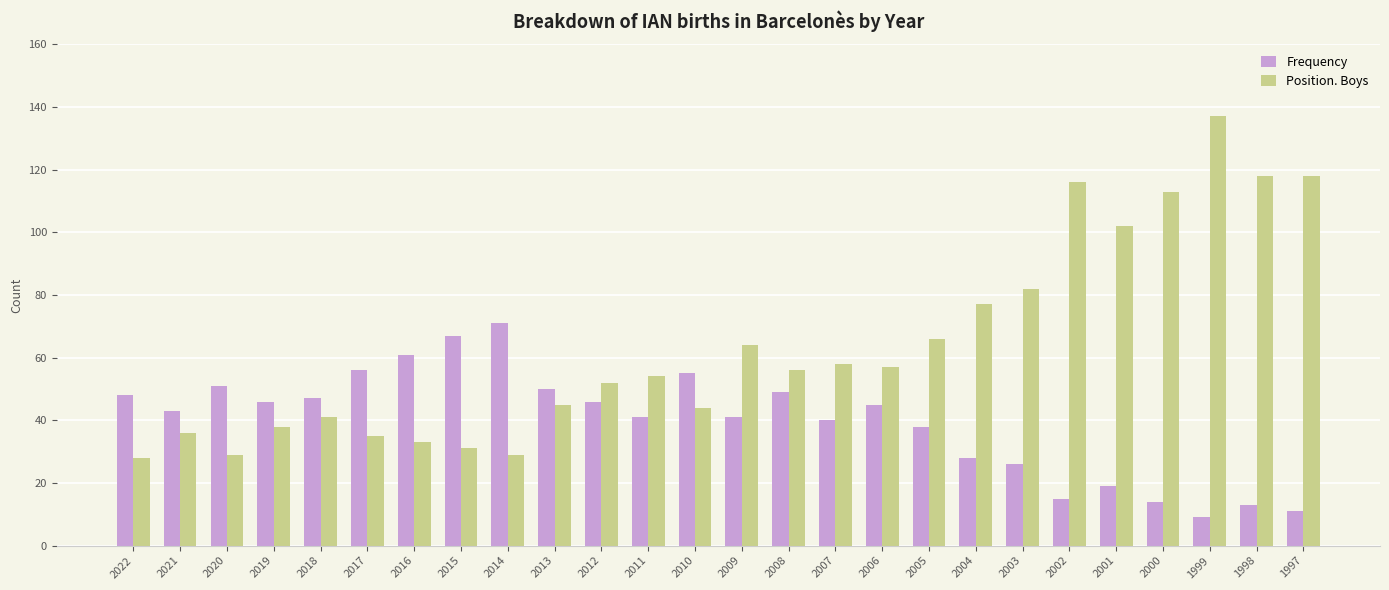

At 2005, list the series in order from smallest to largest.

Frequency, Position. Boys